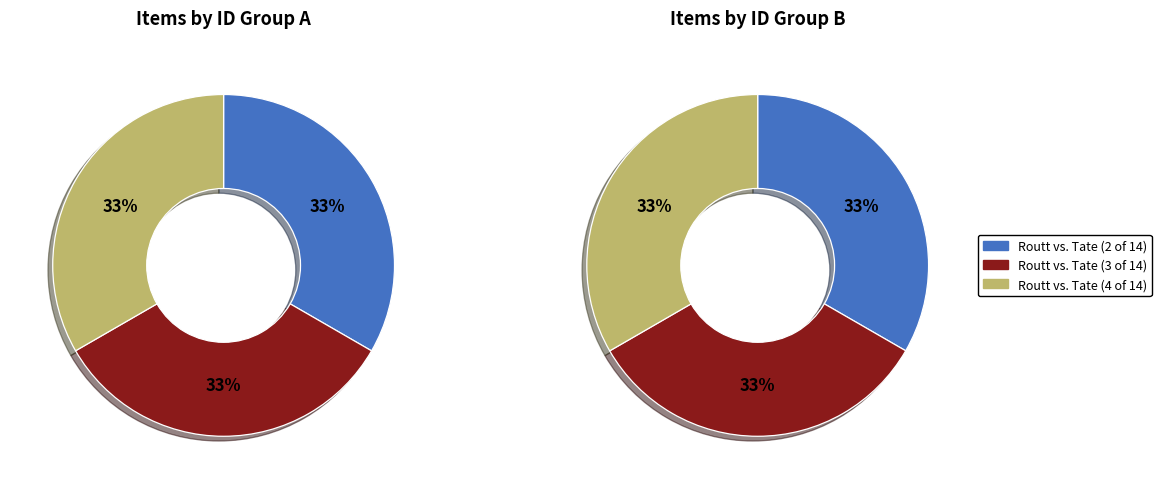

The Depositions to Routt vs. Tate (3 of 14) slice represents 28% of the pie. True or false?

False